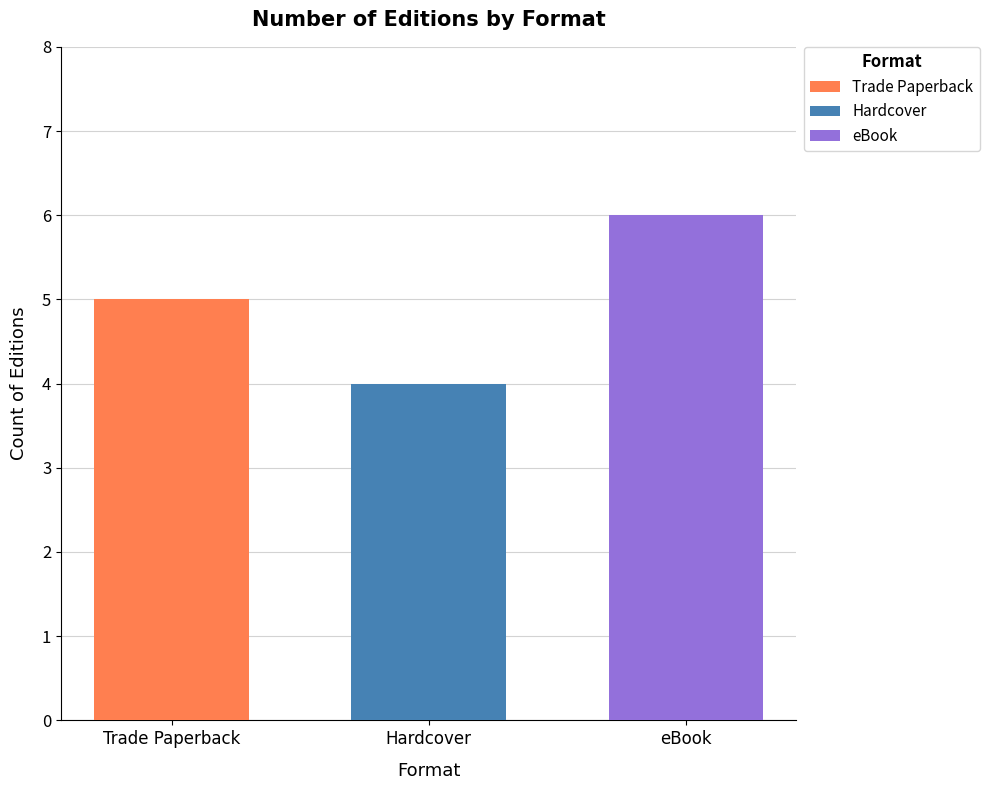

Which series has the largest range (max minus min)?

Trade Paperback